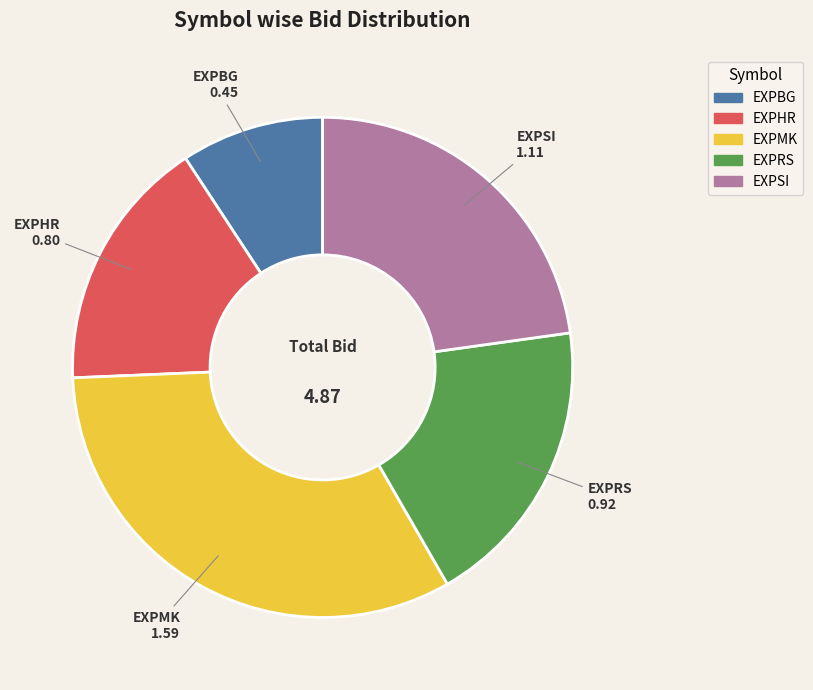

Which has a higher value, EXPMK or EXPHR?

EXPMK